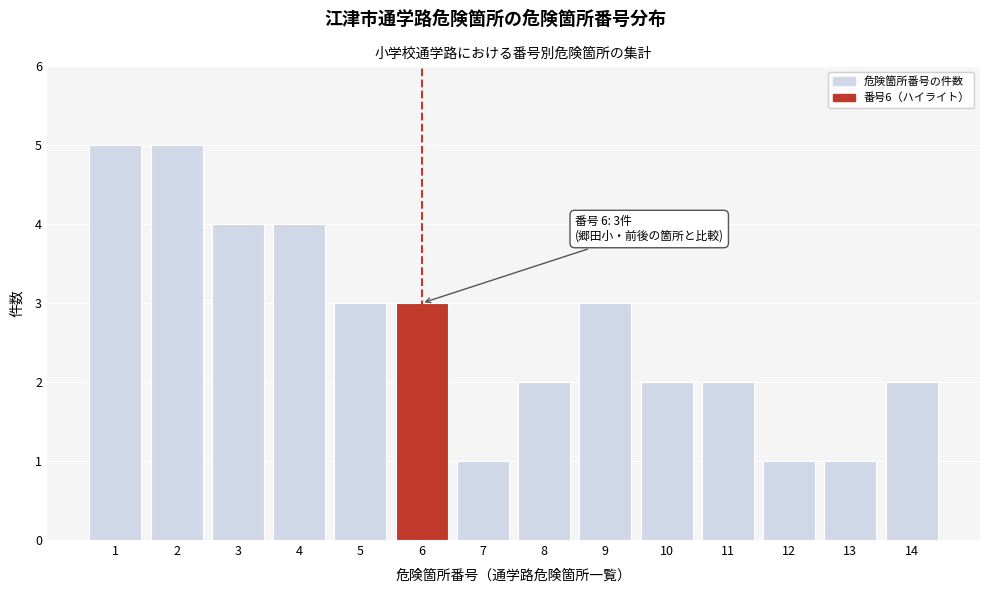

Reading left to right, list all the values displayed in this chart.

5	5	4	4	3	3	1	2	3	2	2	1	1	2